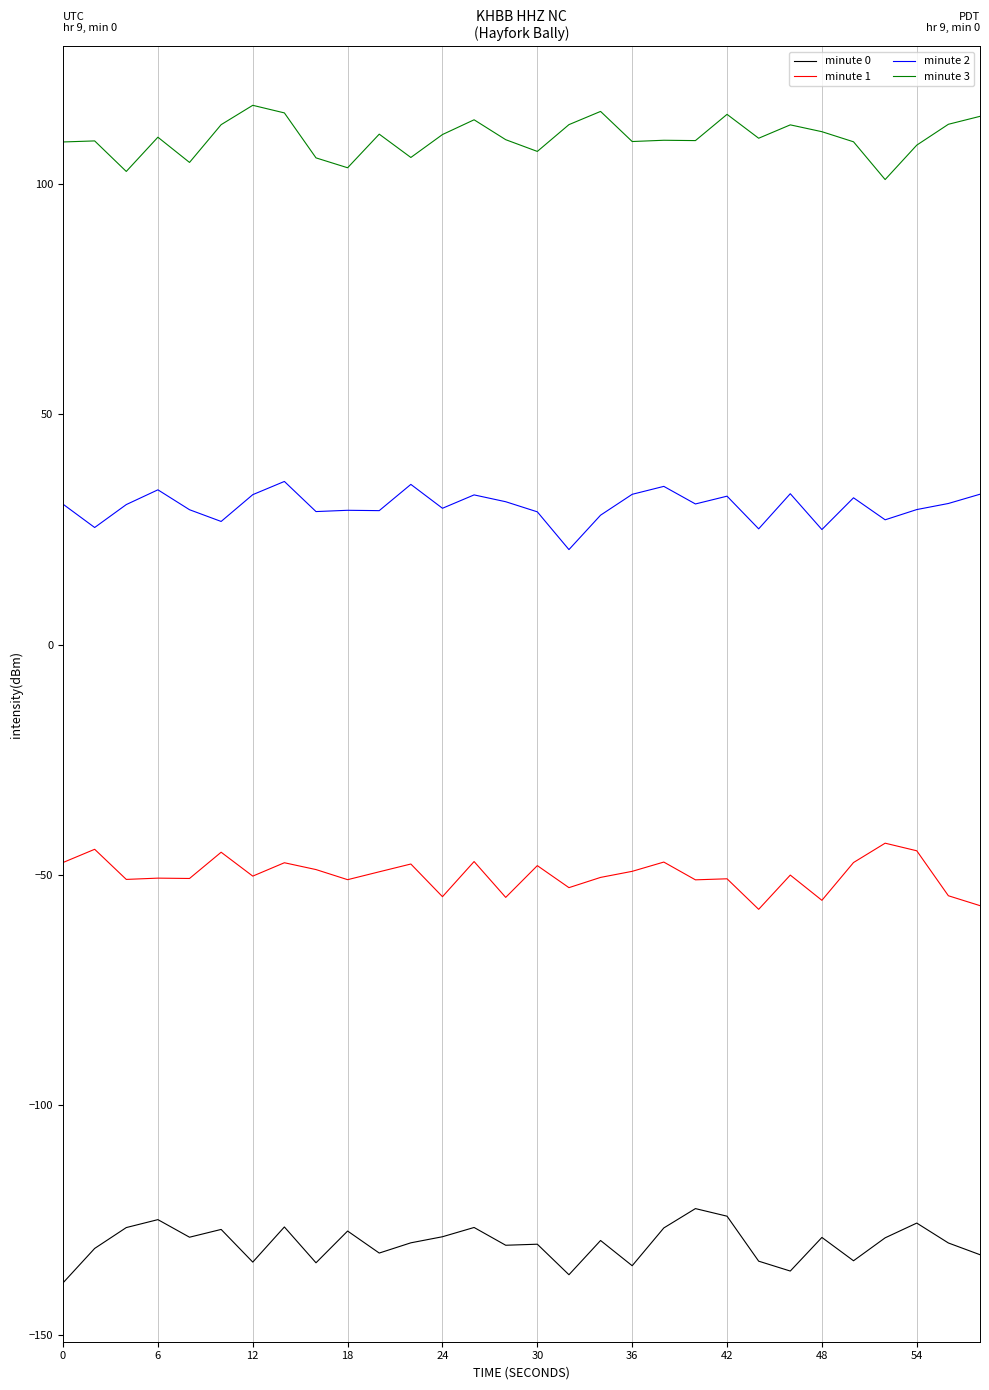

What is the minimum value shown in the chart?

-138.6